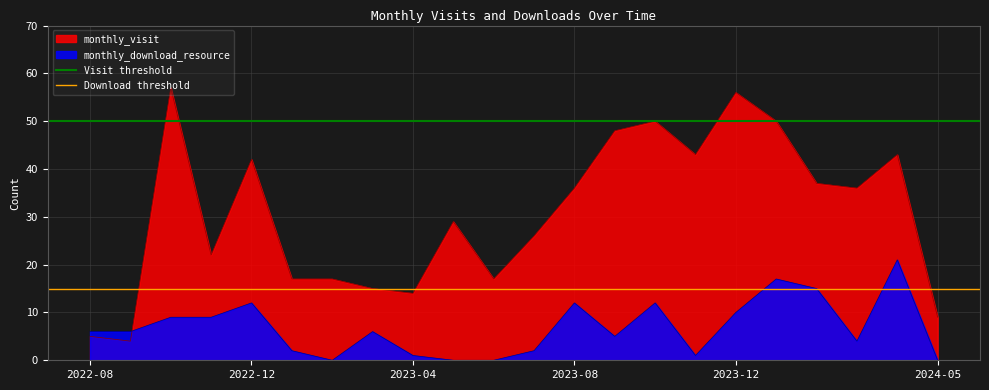

True or false: monthly_download_resource and monthly_visit cross at least once.

True